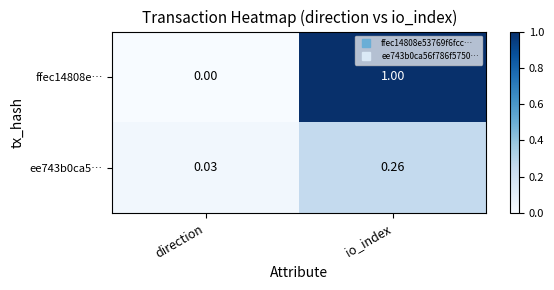

Which label corresponds to the smallest value in the chart?

direction